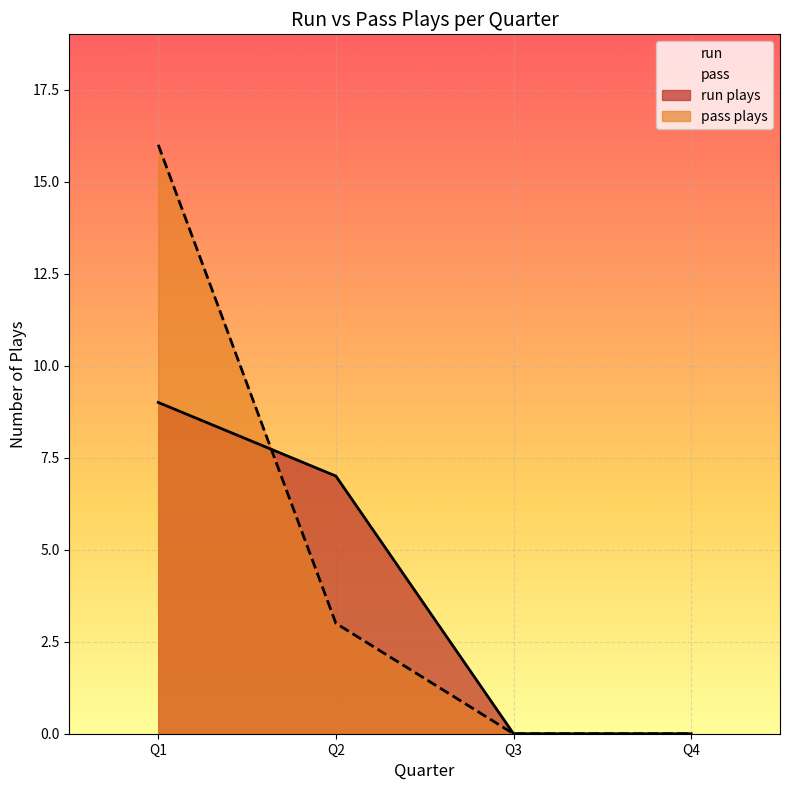

Count the number of data series in this chart.

2